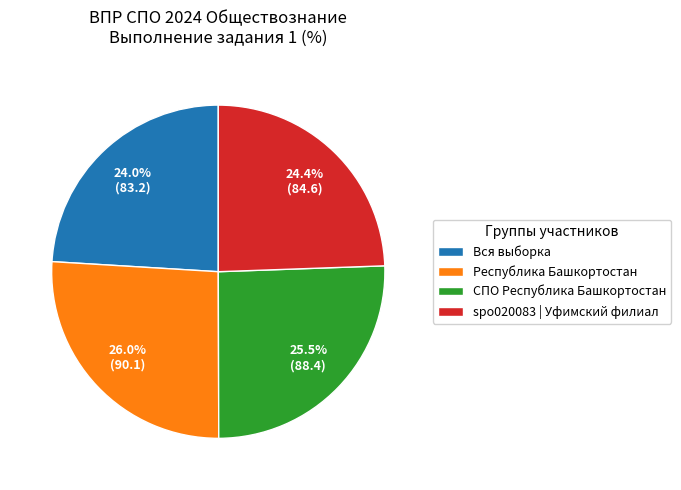

What is the ratio of the value at Республика Башкортостан to the value at spo020083 | Уфимский филиал?

1.1